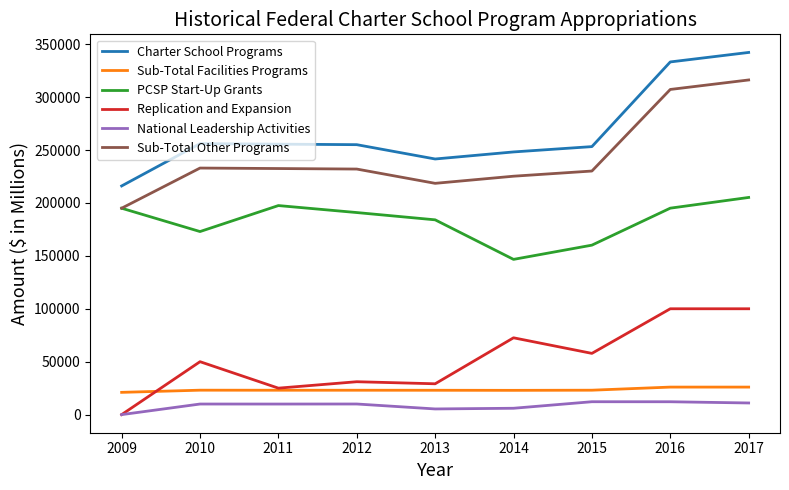

What is the maximum value for Replication and Expansion?

100000.0